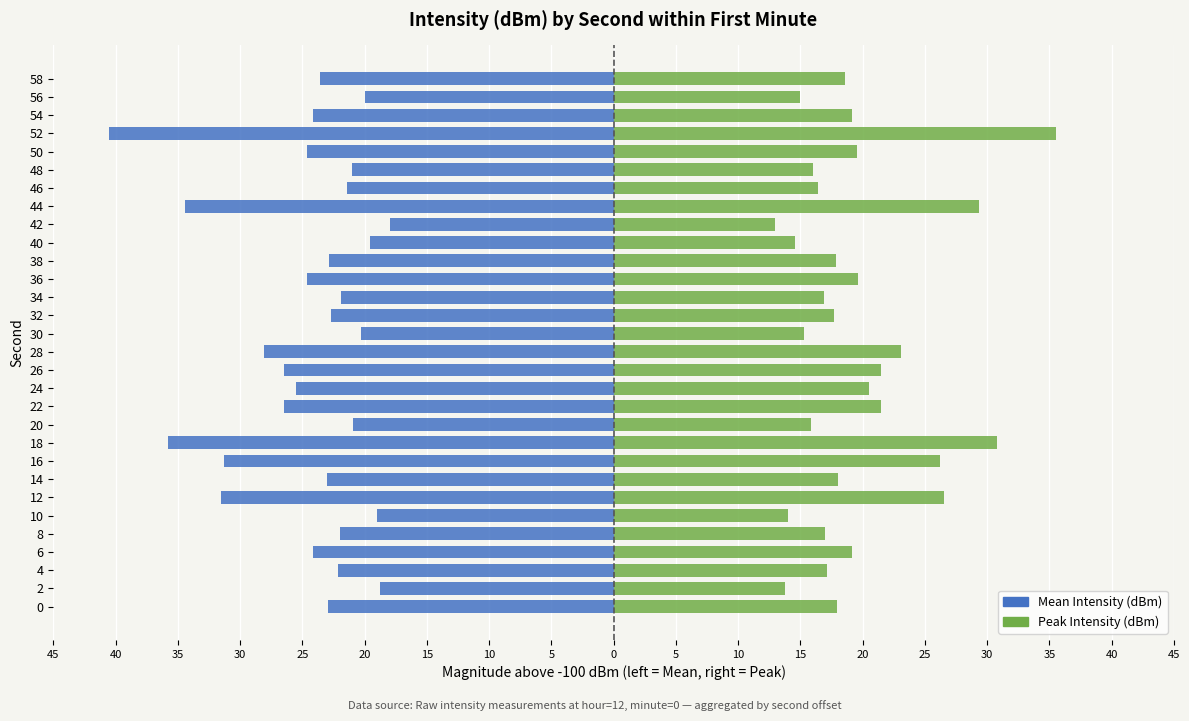

What is the lowest value of the Mean Intensity (dBm) series?

-40.5